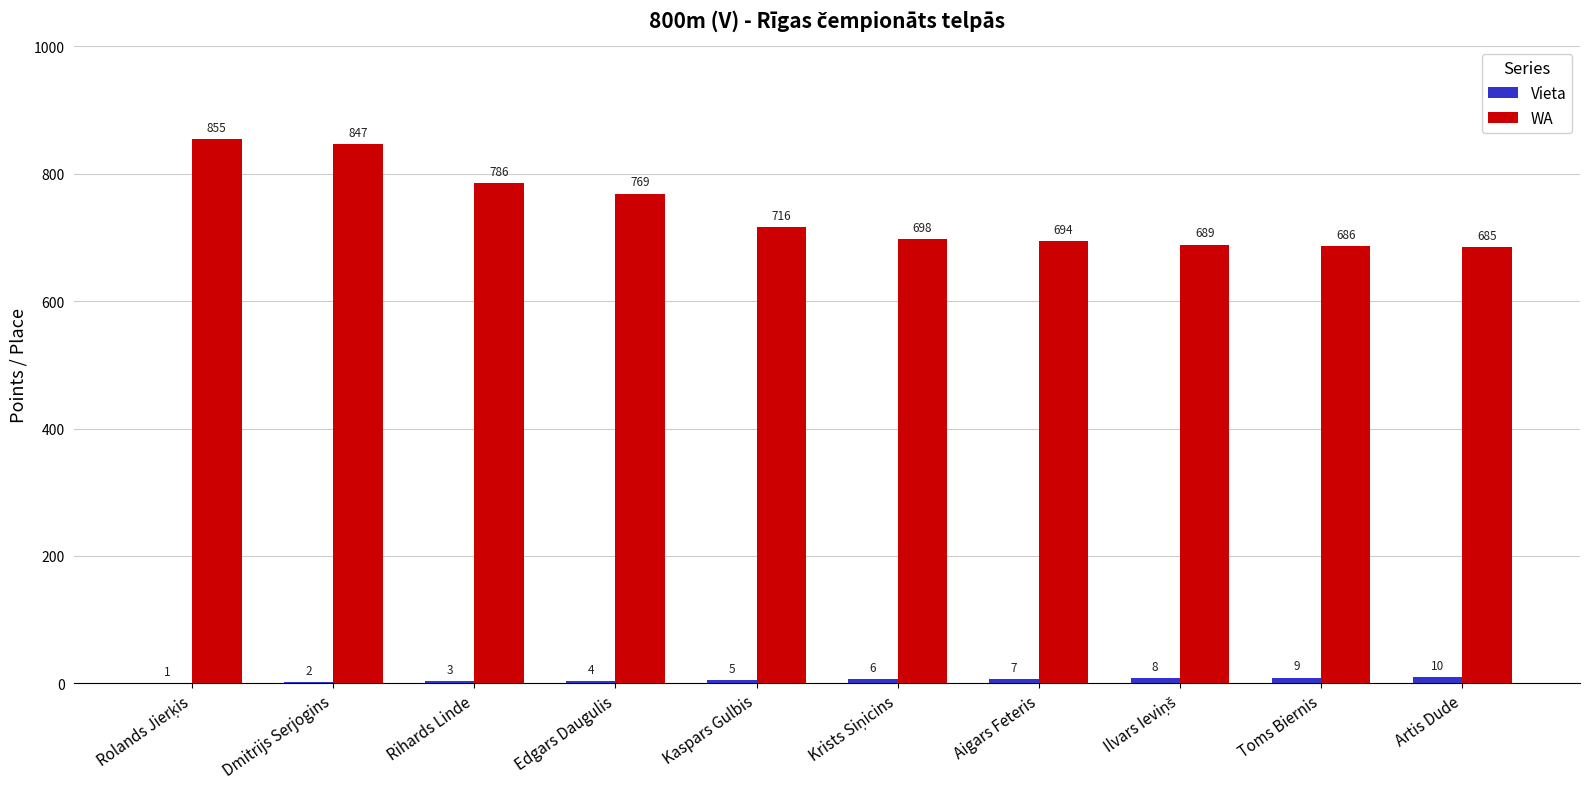

Which series has the largest total across all categories?

WA